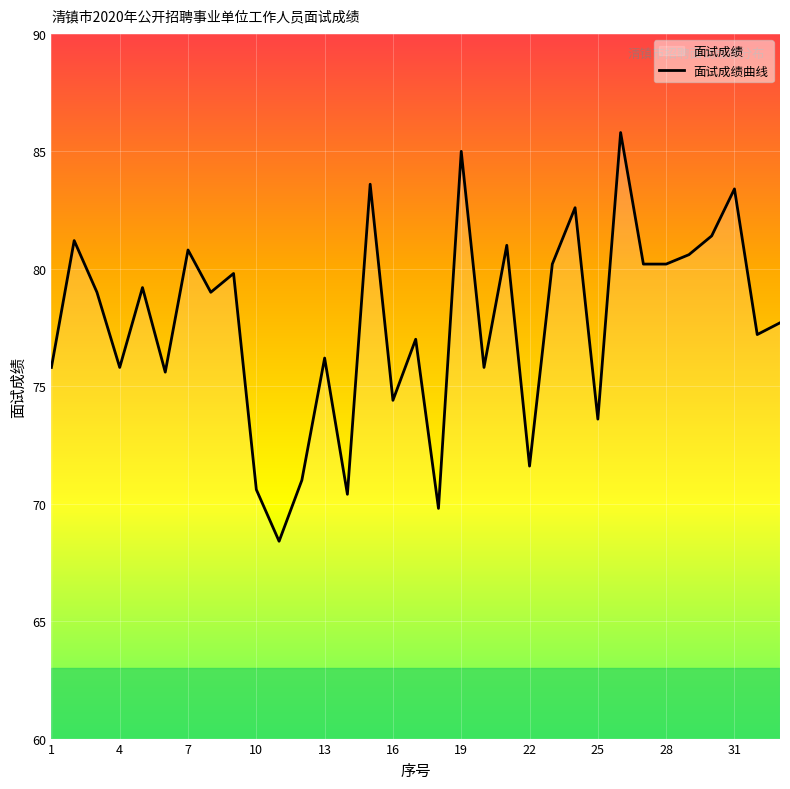

Reading left to right, transcribe all the data shown in this chart.

1=75.8	2=81.2	3=79.0	4=75.8	5=79.2	6=75.6	7=80.8	8=79.0	9=79.8	10=70.6	11=68.4	12=71.0	13=76.2	14=70.4	15=83.6	16=74.4	17=77.0	18=69.8	19=85.0	20=75.8	21=81.0	22=71.6	23=80.2	24=82.6	25=73.6	26=85.8	27=80.2	28=80.2	29=80.6	30=81.4	31=83.4	32=77.2	33=77.7